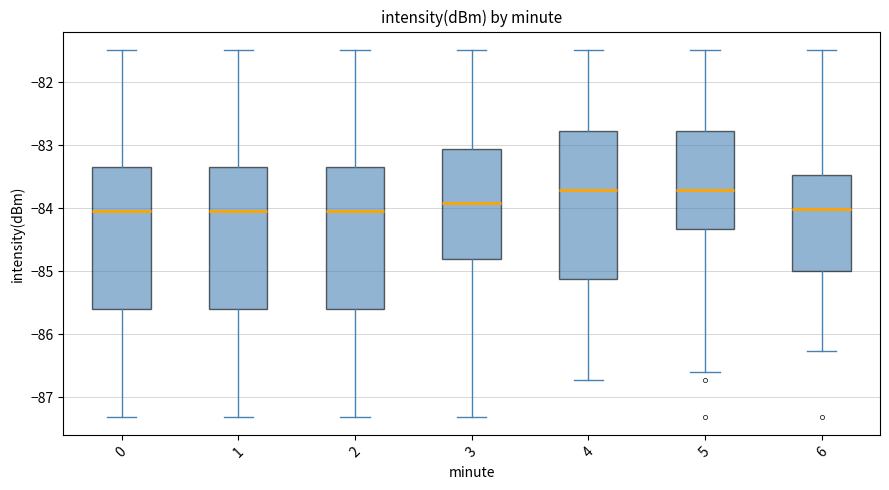

Where does the upper whisker of the box at x = 0 end on the y-axis? The values are not printed on the chart, so give them approximately, as read against the axis.

-81.5